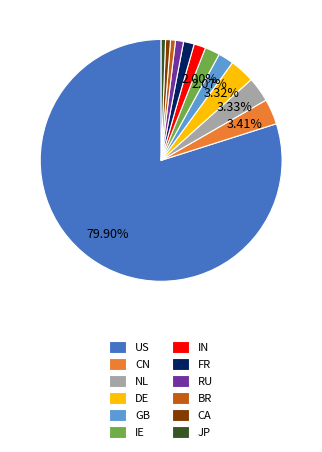

Count the number of slices in the pie.

12